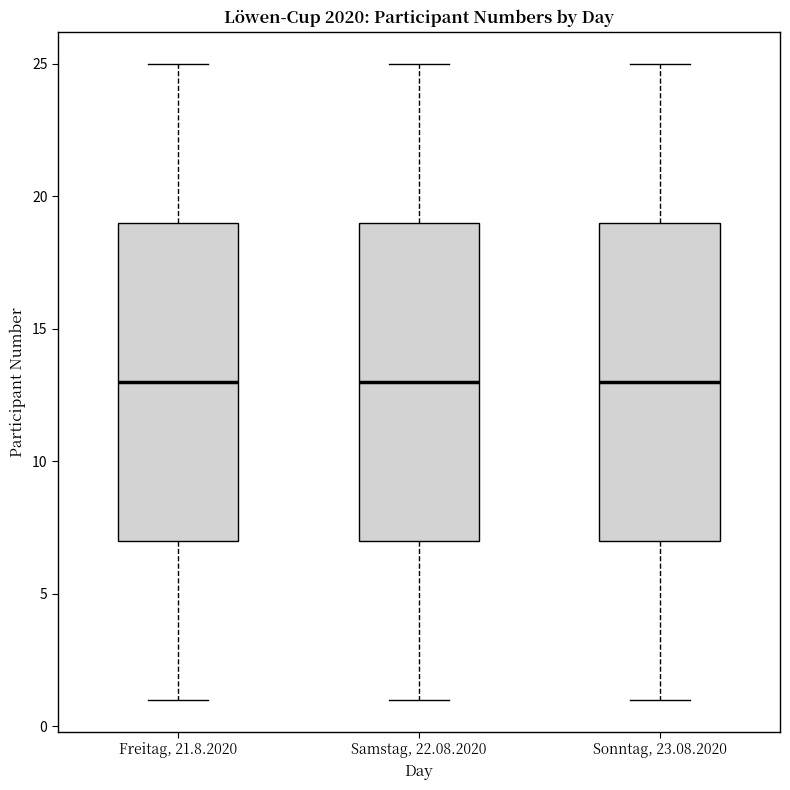

Where is the upper edge of the box for Sonntag, 23.08.2020 on the y-axis? The values are not printed on the chart, so give them approximately, as read against the axis.

19